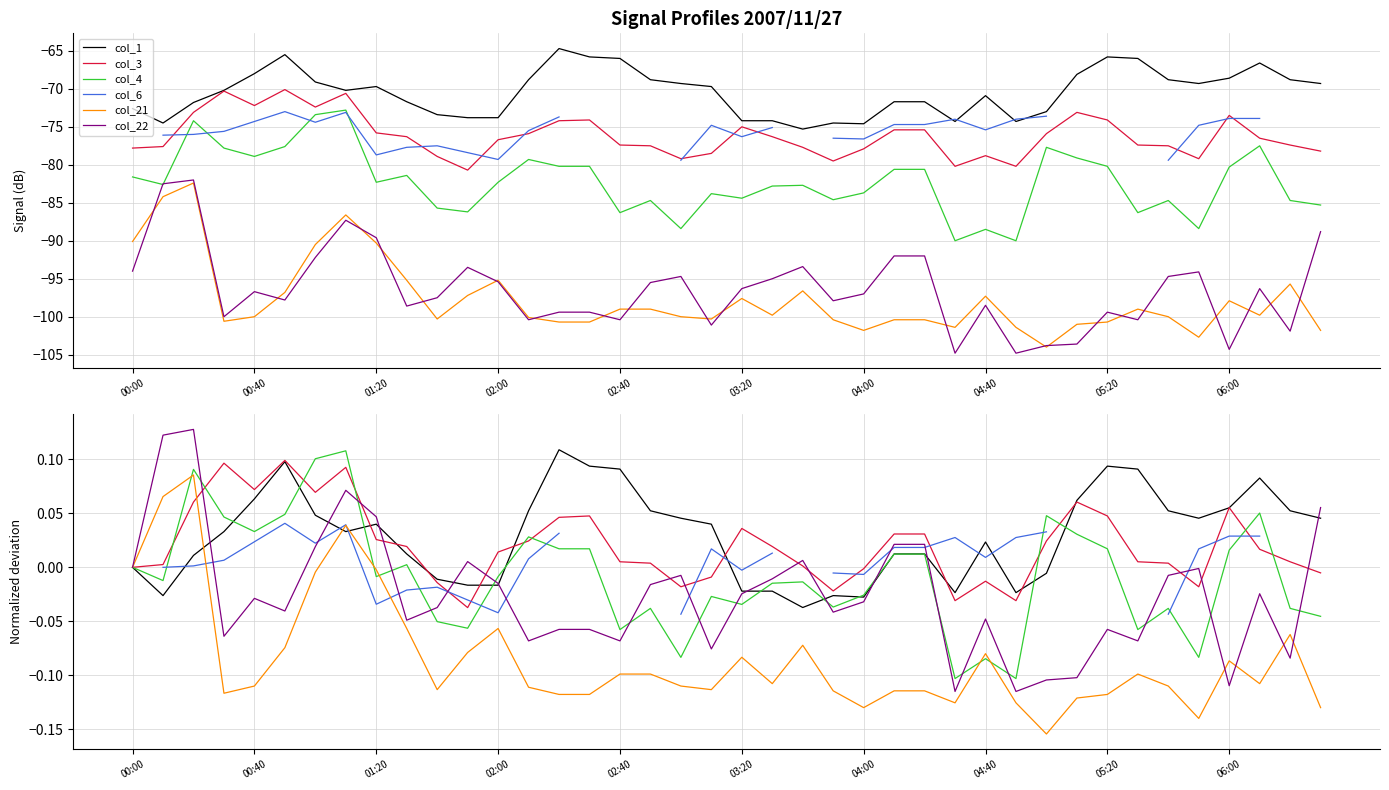

What is the highest value of the col_3 series?

0.1